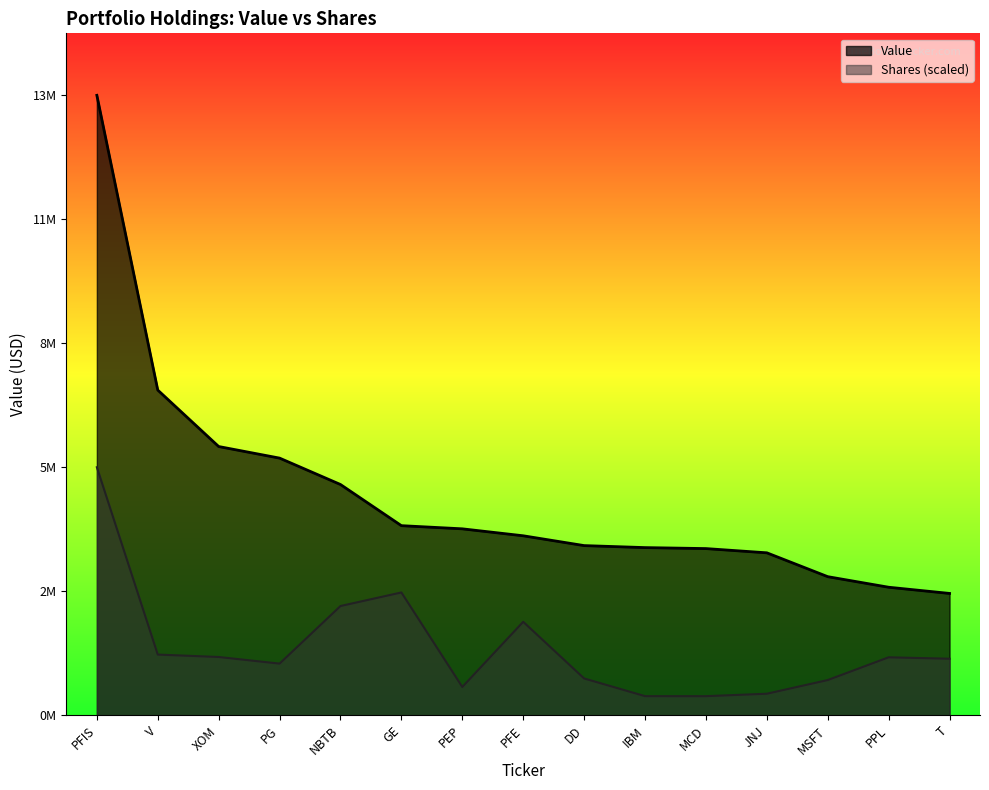

Between DD and PPL, which is larger?

DD